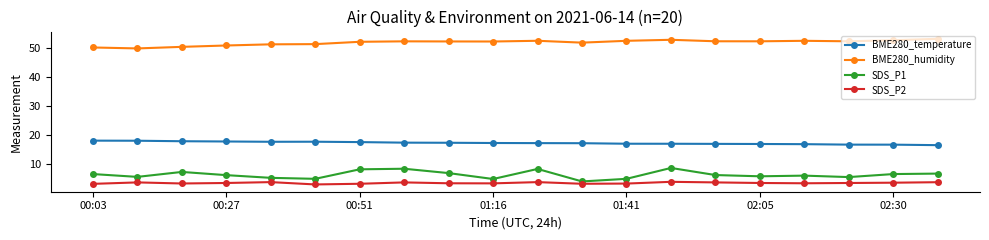

Does the chart have visible grid lines?

No